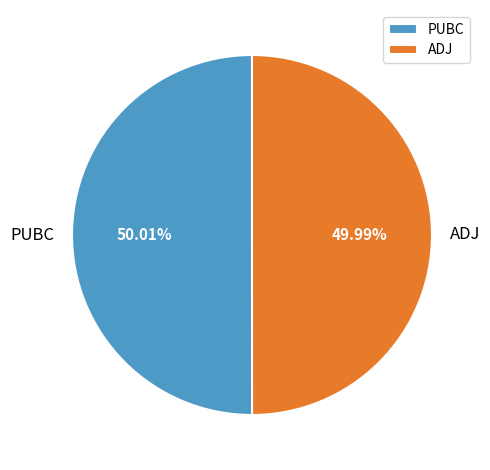

True or false: ADJ accounts for 55% of the total.

False